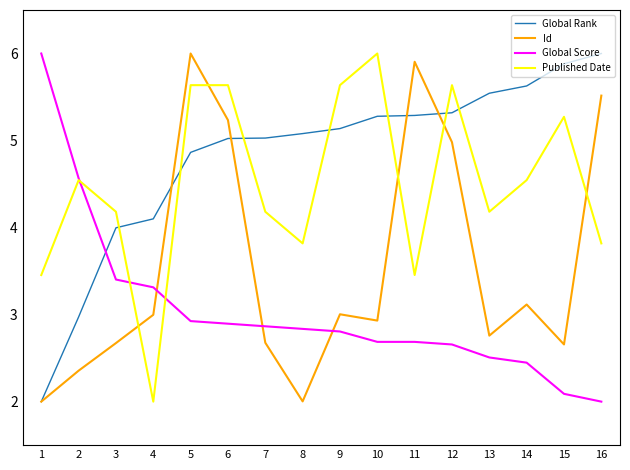

How many categories are shown in the chart?

16